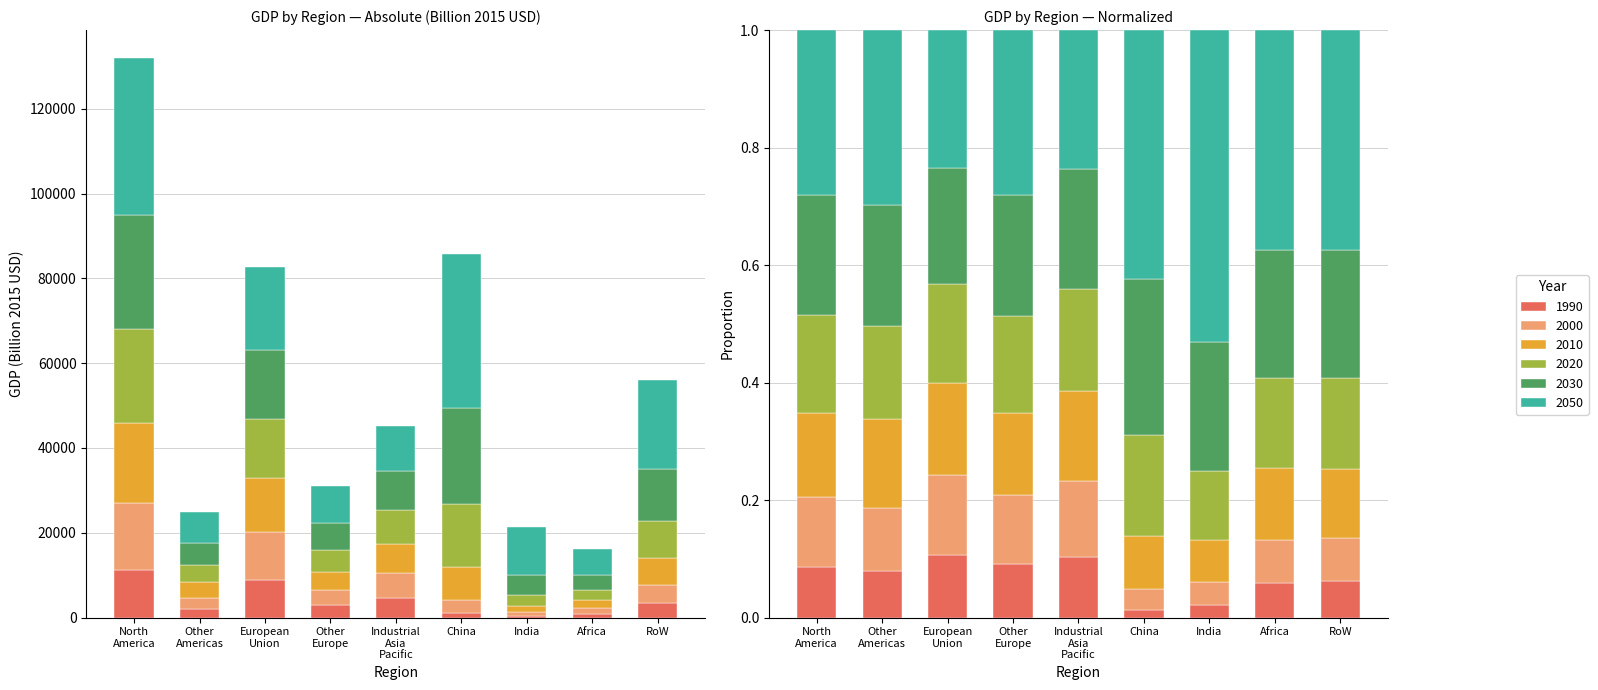

What is the greatest value displayed?

37025.2